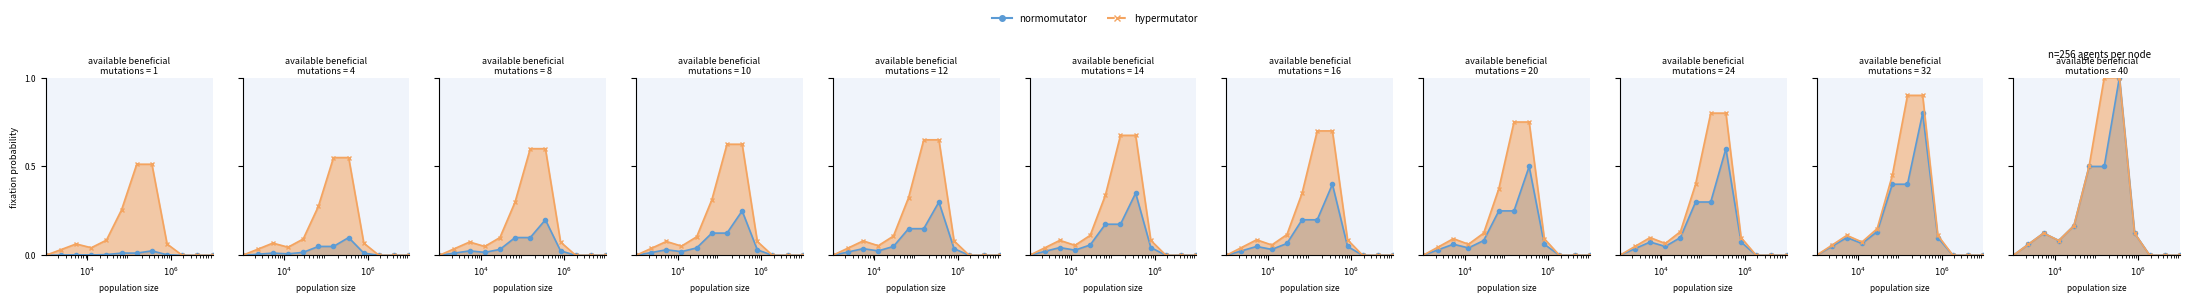

The value of normomutator at TOALLA DE PAPEL BLANCA 1x 250 MTS is 0.0. True or false?

True